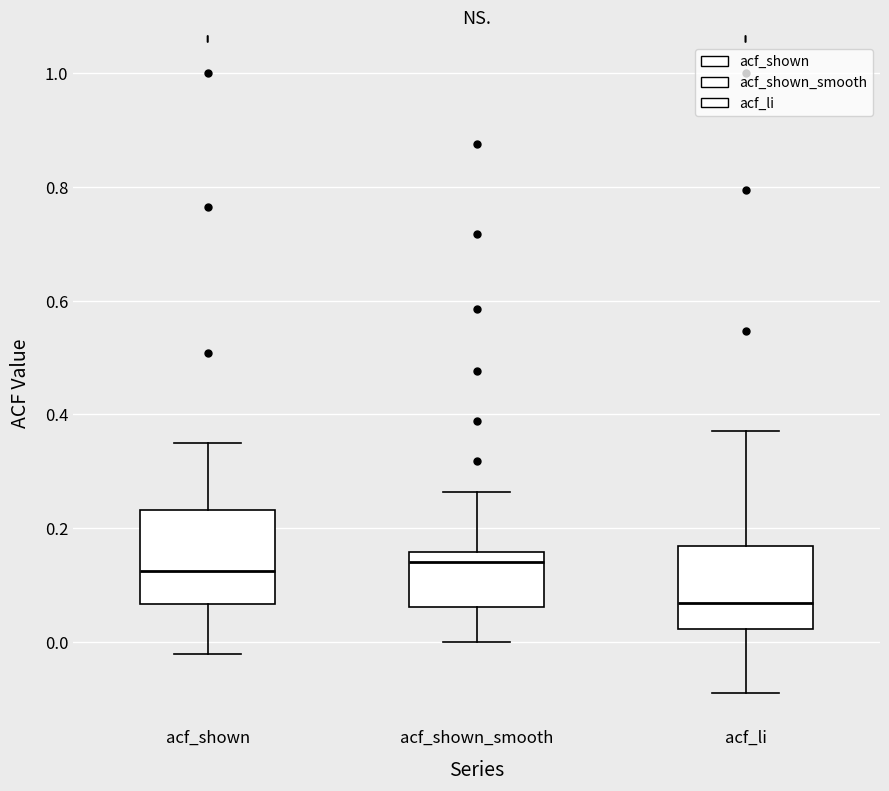

Where does the lower whisker of the box for acf_shown end on the y-axis? The values are not printed on the chart, so give them approximately, as read against the axis.

-0.02